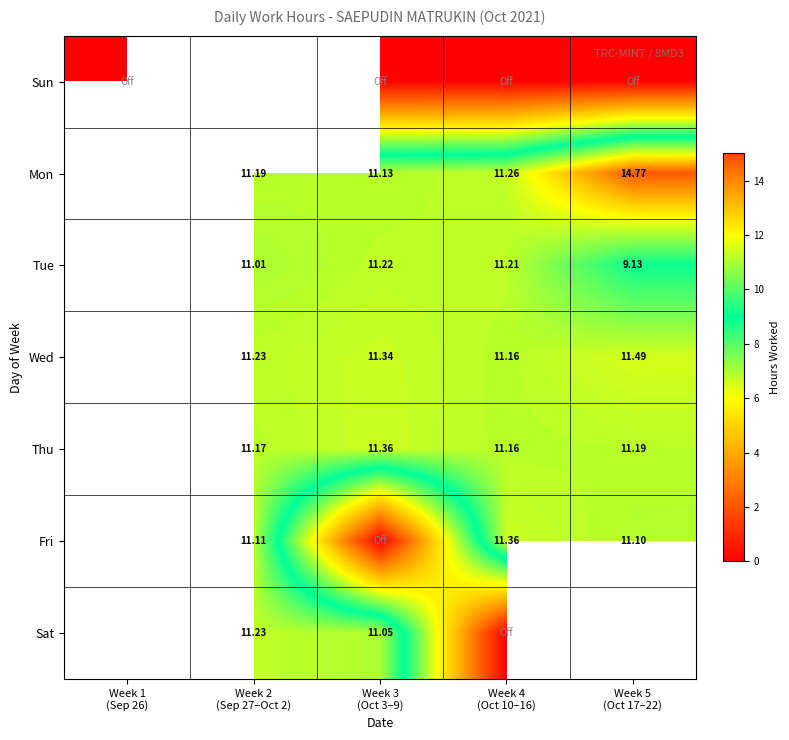

Between Week 2 (Sep 27–Oct 2) and Week 4 (Oct 10–16), which series saw the biggest shift?

Sat